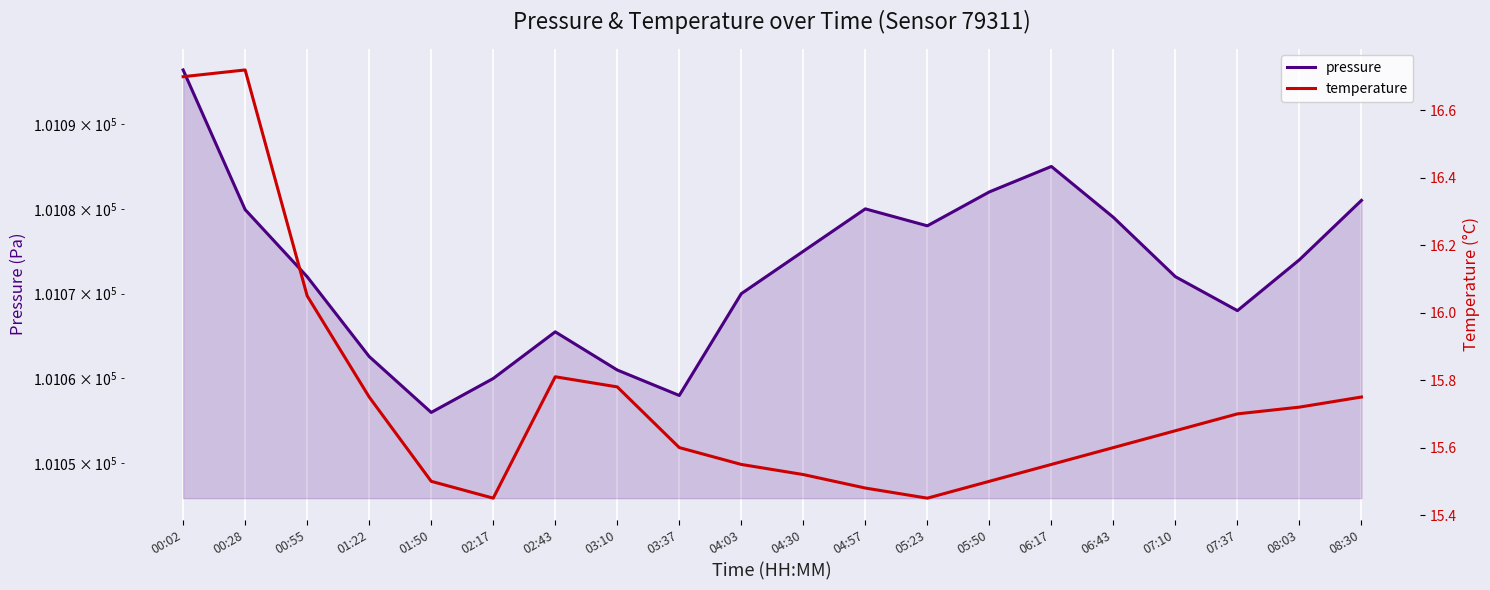

True or false: pressure and temperature cross at least once.

False